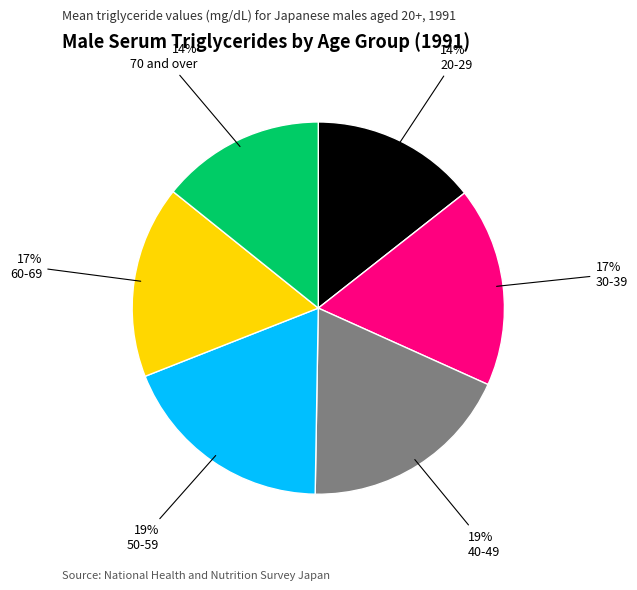

Is there any slice that represents more than half of the pie?

No